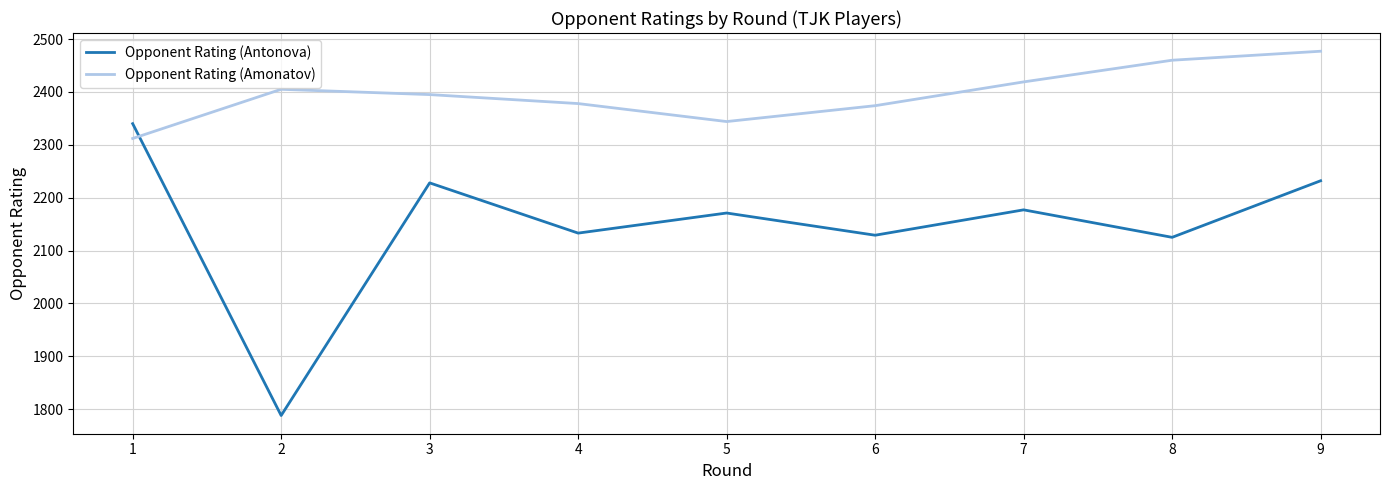

Reading right to left, transcribe all the data shown in this chart.

Opponent Rating (Antonova): 2232	2125	2177	2129	2171	2133	2228	1788	2340
Opponent Rating (Amonatov): 2477	2460	2419	2374	2344	2378	2395	2405	2312